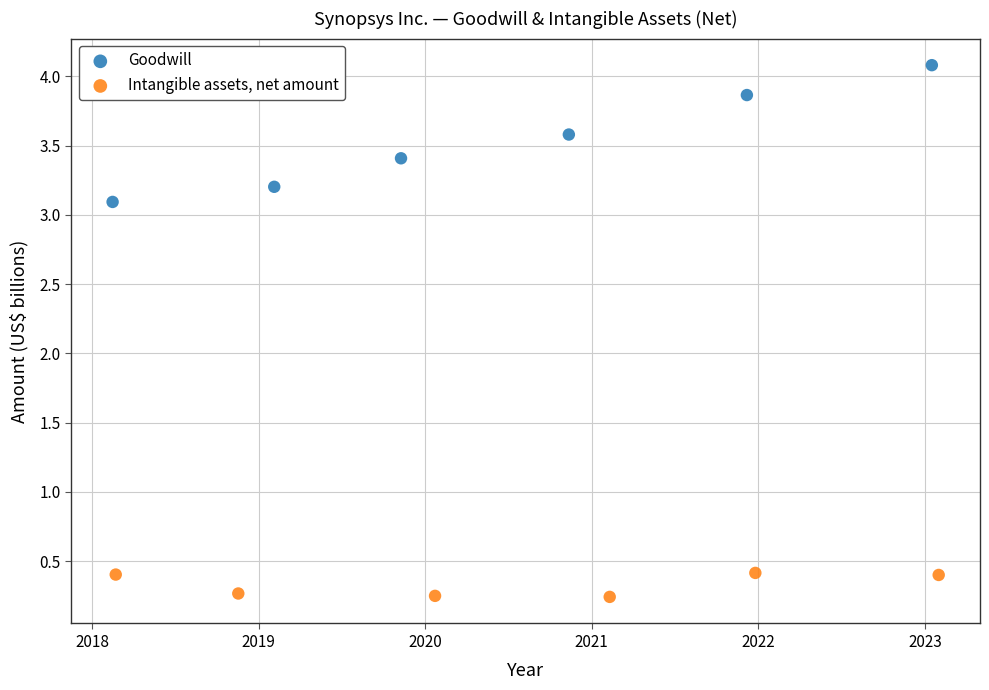

What are all the series names shown in the legend?

Goodwill, Intangible assets, net amount